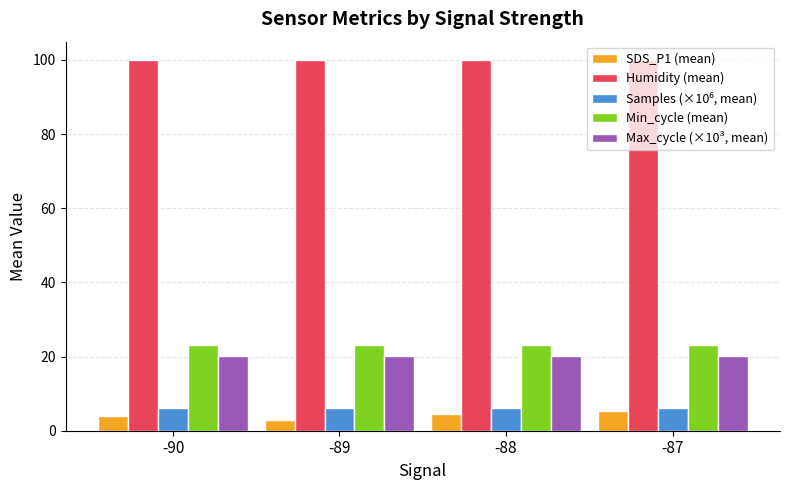

What is the value of the Humidity (mean) bar at the 2nd from the left?

99.9